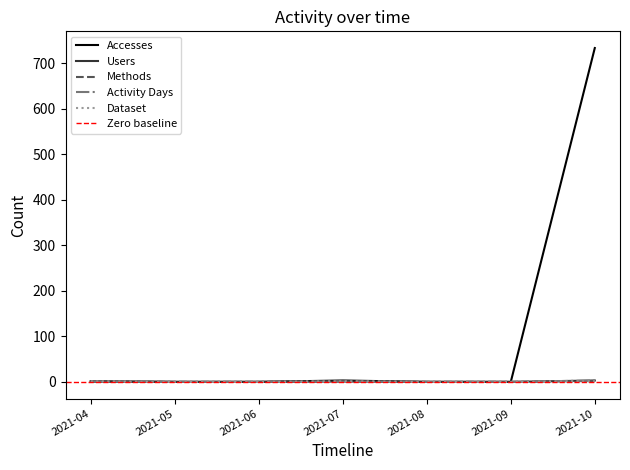

What is the value of the Methods point at the 7th from the left?

2